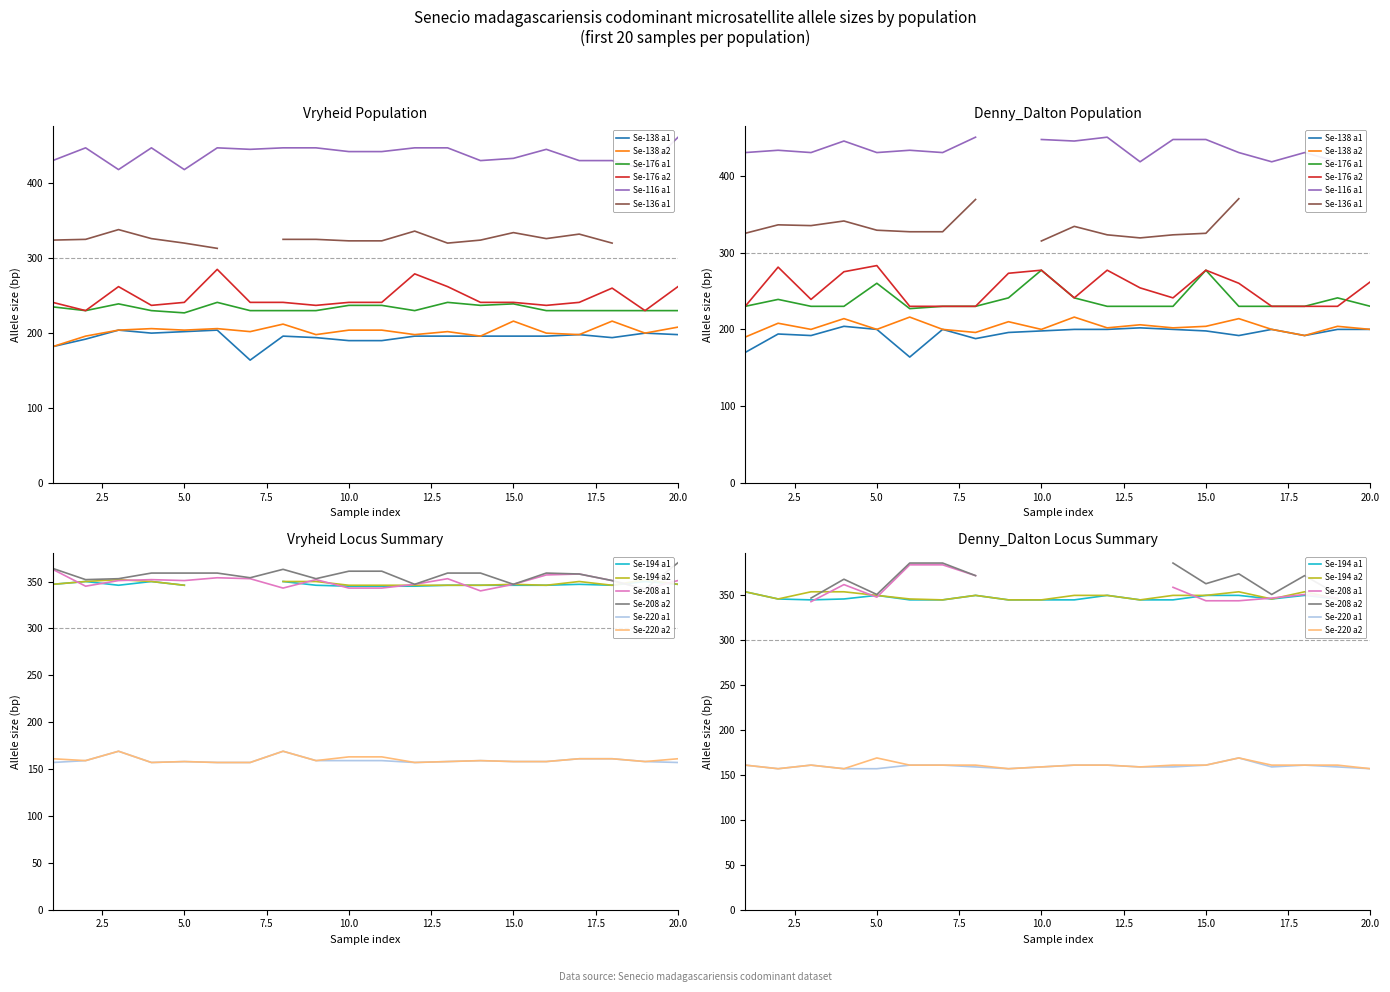

True or false: Vryheid has a value of 116 at 15.

False